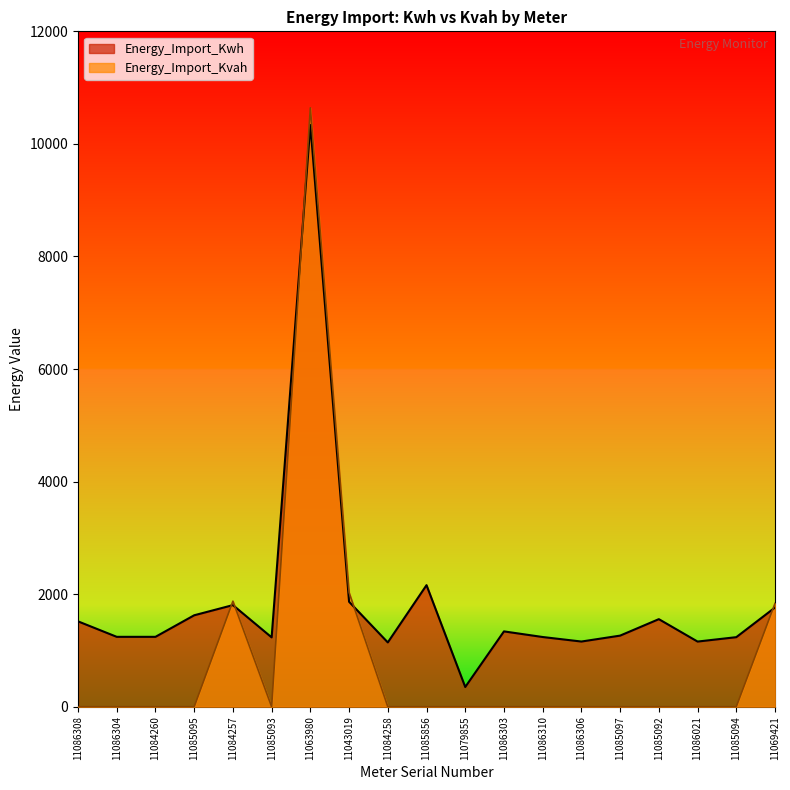

Reading left to right, what are all the values shown in this chart?

Energy_Import_Kwh: 1516.7	1241.7	1241.7	1624.8	1805.5	1232.2	10336.2	1864.8	1142.4	2160.0	350.3	1338.5	1238.6	1158.2	1263.4	1556.0	1157.7	1235.8	1762.5
Energy_Import_Kvah: 0.0	0.0	0.0	0.0	1875.5	0.0	10641.4	2030.7	0.0	0.0	0.0	0.0	0.0	0.0	0.0	0.0	0.0	0.0	1836.2